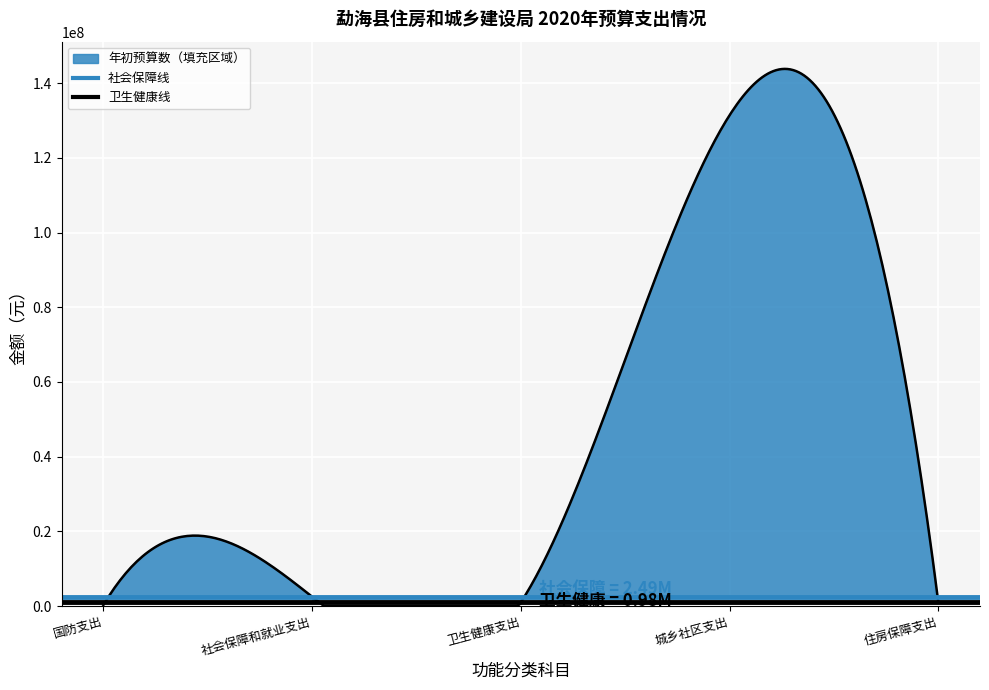

The value at 国防支出 is 183444.9. True or false?

False